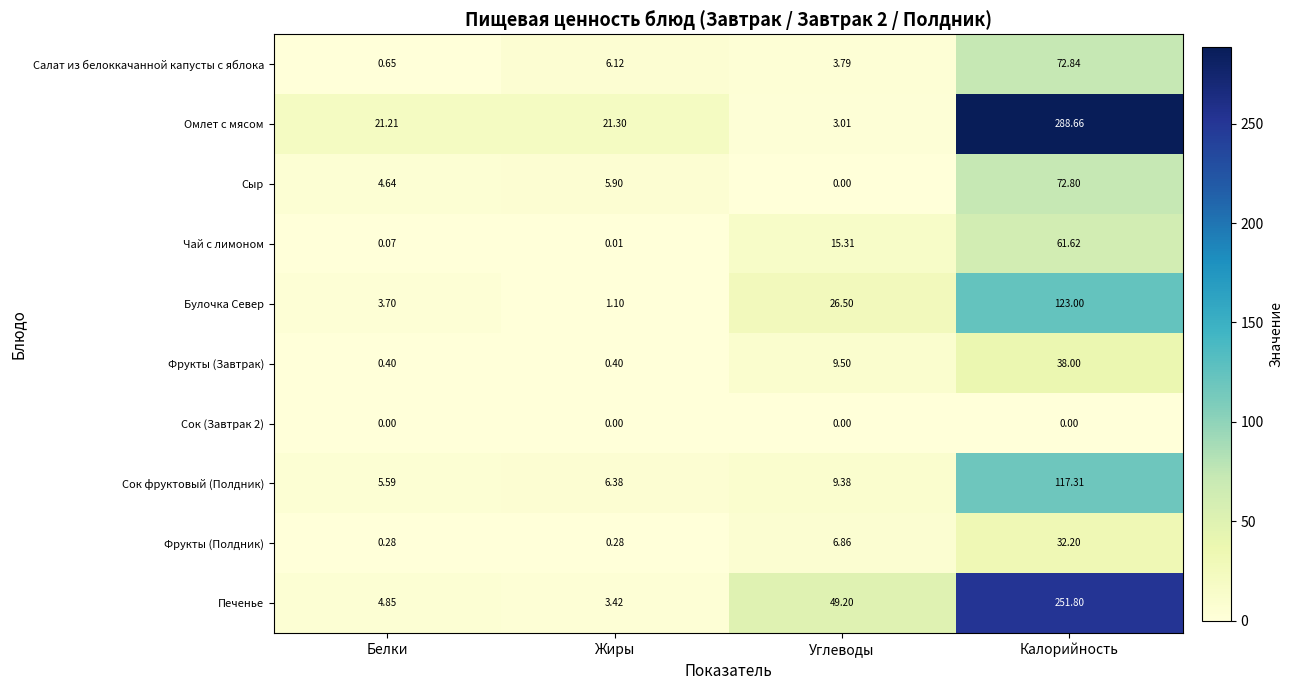

Rank the series by their maximum value, from highest to lowest.

Омлет с мясом, Печенье, Булочка Север, Сок фруктовый (Полдник), Салат из белоккачанной капусты с яблока, Сыр, Чай с лимоном, Фрукты (Завтрак), Фрукты (Полдник), Сок (Завтрак 2)